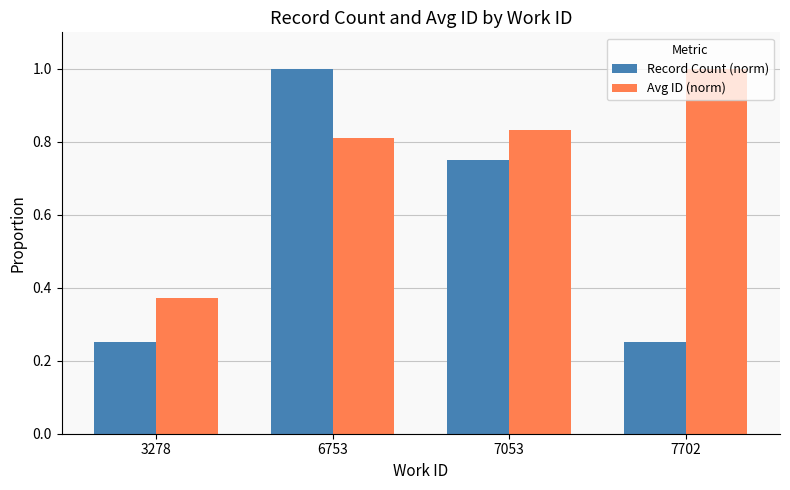

What is the difference between the highest and lowest values at 3278?

0.1